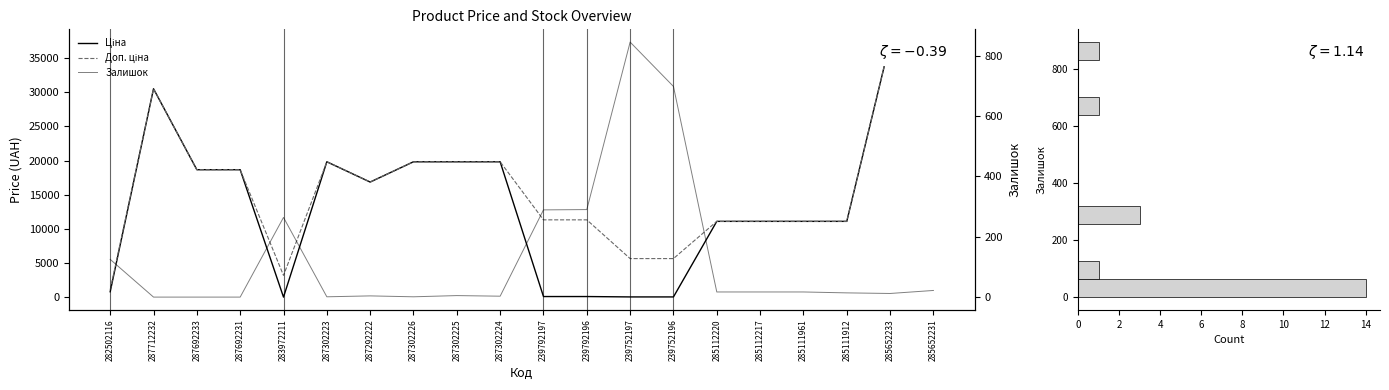

What is the highest value of the Залишок series?

845.0